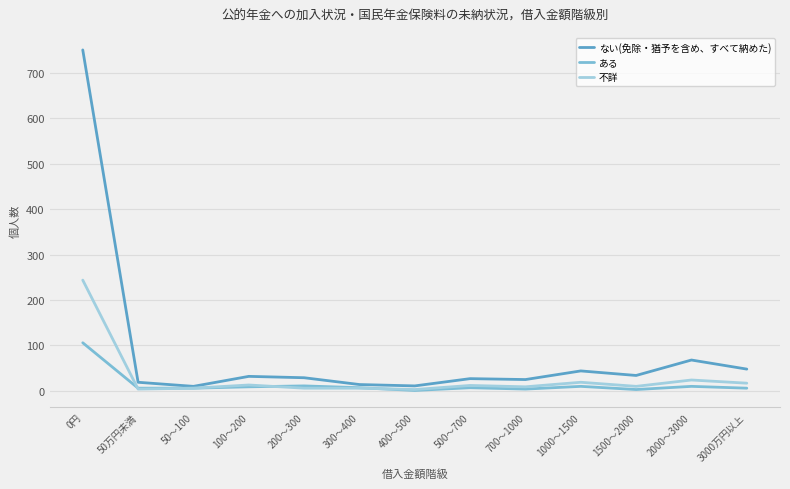

What is the total value across all series at 3000万円以上?

71